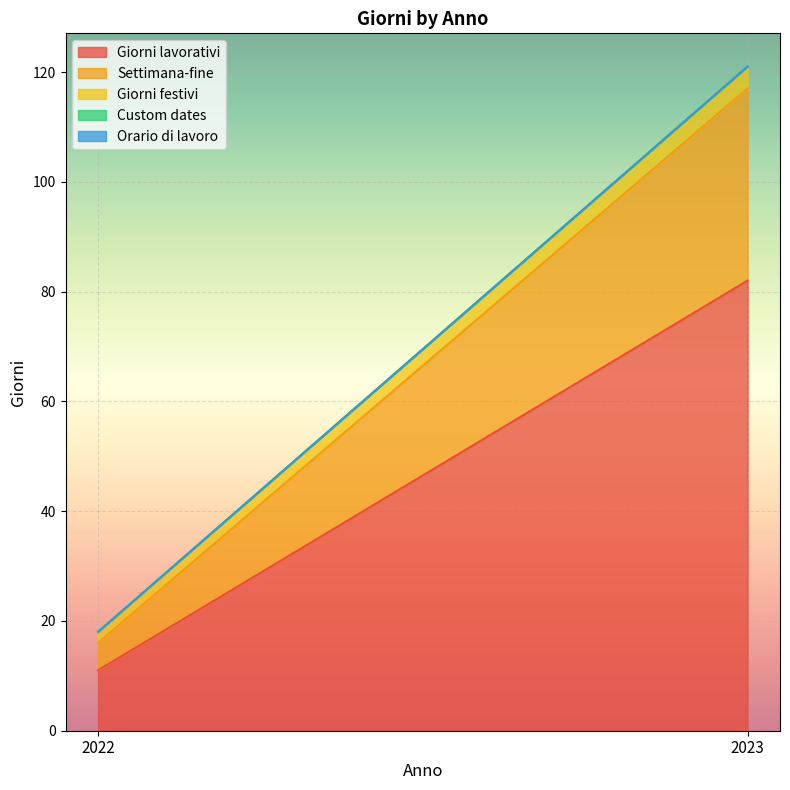

The Settimana-fine series shows 5 at 2022. True or false?

True